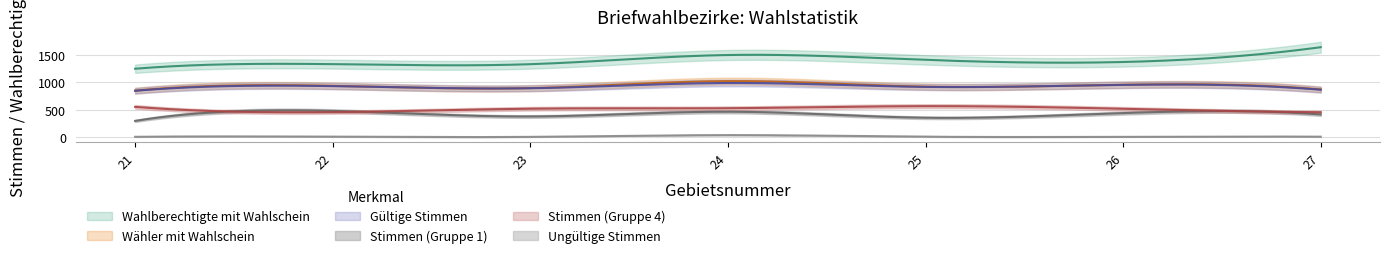

What is the value of the Stimmen (Gruppe 1) point at the 5th from the left?

352